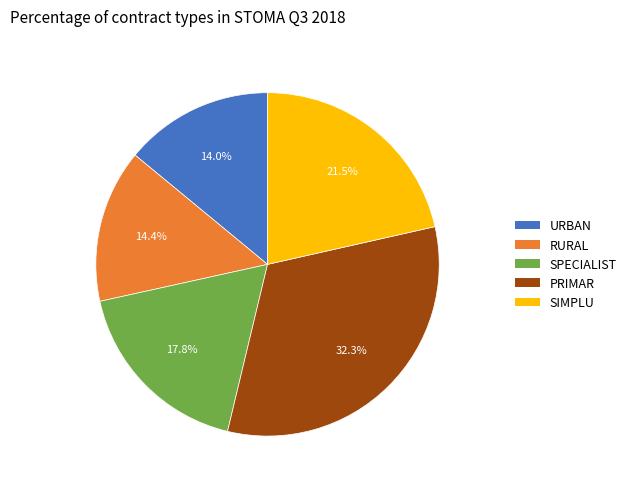

What percentage is the PRIMAR slice, to the nearest percent?

32%